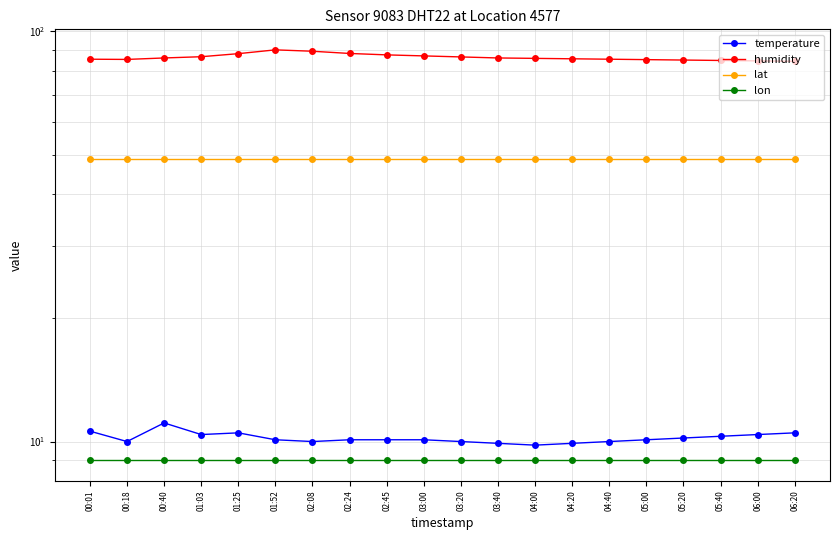

What position from the right is 06:00?

2